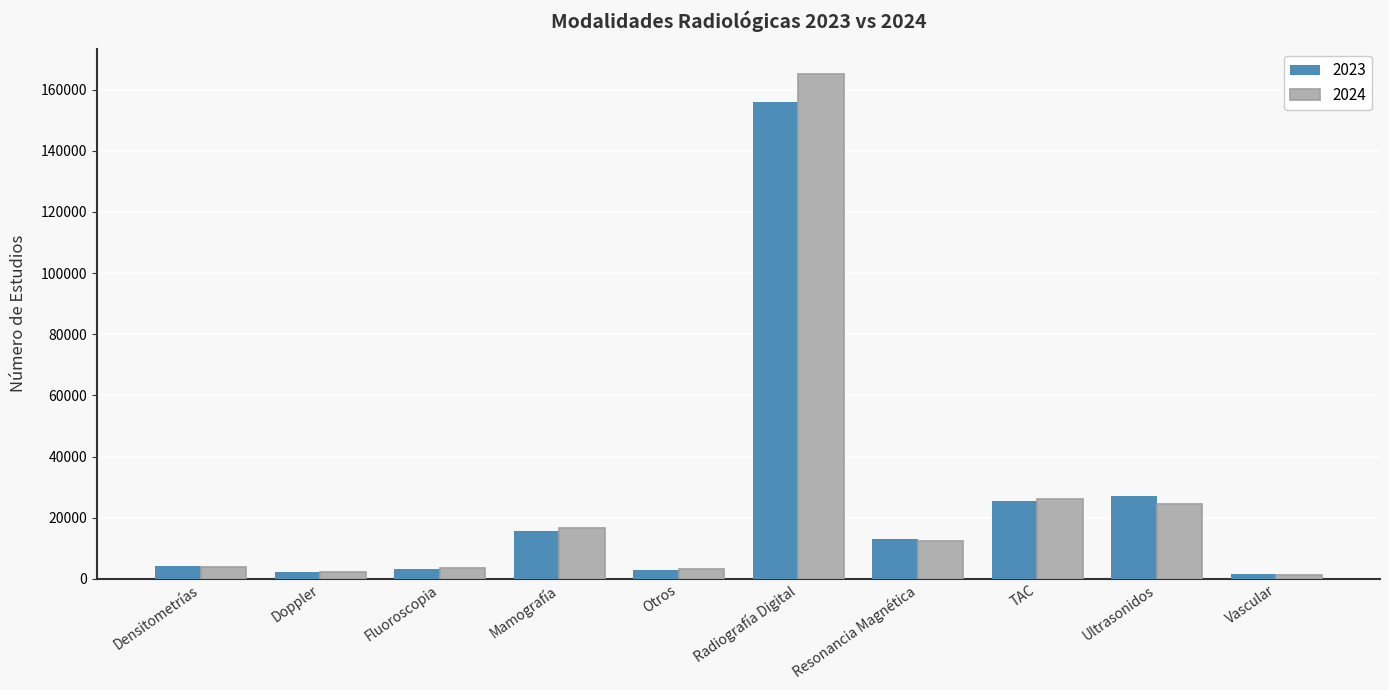

What is the difference between the 2024 values at Doppler and Fluoroscopia?

1324